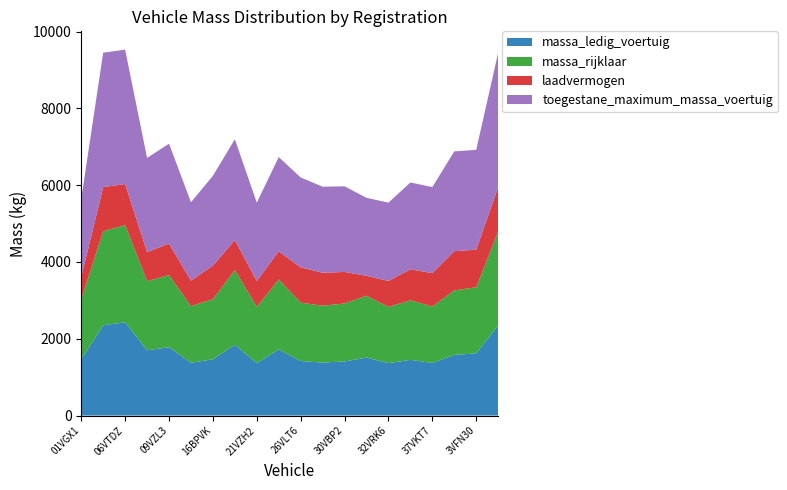

Reading right to left, what are all the values shown in this chart?

massa_ledig_voertuig: 40RB20=2350	3VFN30=1620	39VFT8=1580	37VKT7=1370	35BNLB=1450	32VRK6=1365	31VFV8=1510	30VBP2=1410	2VDR28=1380	26VLT6=1420	24BNDS=1722	21VZH2=1365	1VTV79=1845	16BPVK=1465	11VZN1=1375	09VZL3=1780	09BJJS=1700	06VTDZ=2430	02BNPH=2350	01VGX1=1465
massa_rijklaar: 40RB20=2450	3VFN30=1720	39VFT8=1680	37VKT7=1470	35BNLB=1550	32VRK6=1465	31VFV8=1610	30VBP2=1510	2VDR28=1480	26VLT6=1520	24BNDS=1822	21VZH2=1465	1VTV79=1945	16BPVK=1565	11VZN1=1475	09VZL3=1880	09BJJS=1800	06VTDZ=2530	02BNPH=2450	01VGX1=1565
laadvermogen: 40RB20=1150	3VFN30=980	39VFT8=1020	37VKT7=870	35BNLB=810	32VRK6=675	31VFV8=520	30VBP2=820	2VDR28=860	26VLT6=920	24BNDS=733	21VZH2=675	1VTV79=780	16BPVK=875	11VZN1=665	09VZL3=820	09BJJS=755	06VTDZ=1070	02BNPH=1150	01VGX1=575
toegestane_maximum_massa_voertuig: 40RB20=3500	3VFN30=2600	39VFT8=2600	37VKT7=2240	35BNLB=2260	32VRK6=2040	31VFV8=2030	30VBP2=2230	2VDR28=2240	26VLT6=2340	24BNDS=2455	21VZH2=2040	1VTV79=2625	16BPVK=2340	11VZN1=2040	09VZL3=2600	09BJJS=2455	06VTDZ=3500	02BNPH=3500	01VGX1=2040